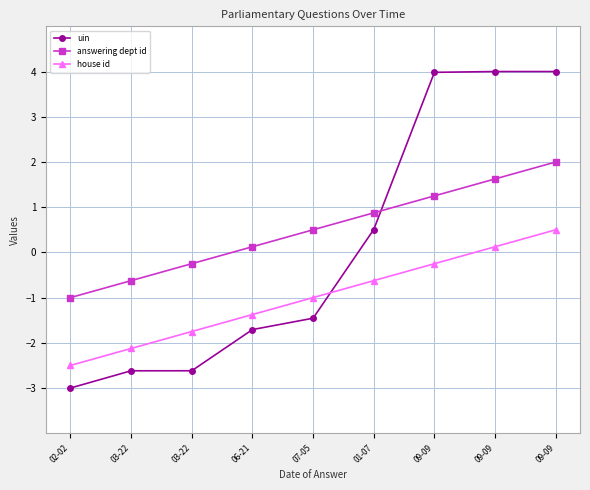

How many lines are shown in the chart?

3